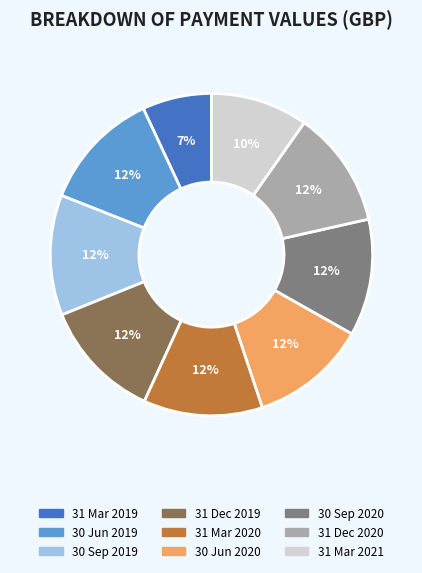

Approximately how many times larger is the value at 30 Jun 2019 compared to 30 Jun 2020?

1.0